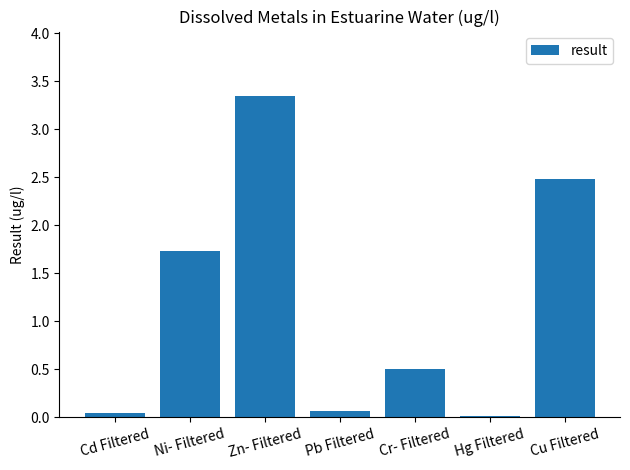

At which category does the chart reach its peak across all series?

Zn- Filtered